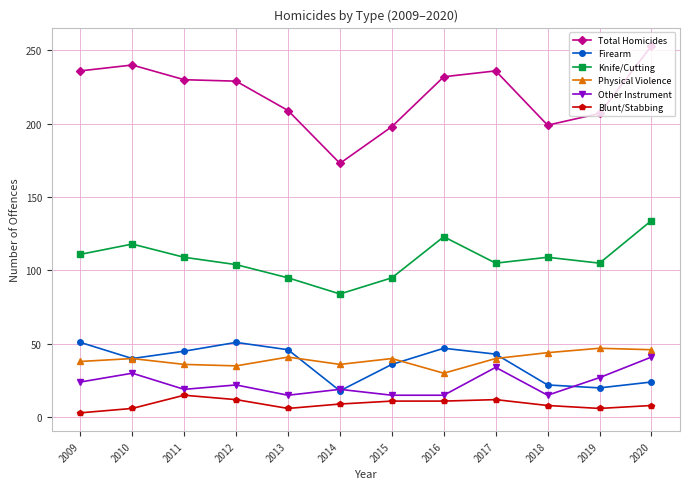

Is the value of Physical Violence at 2009 greater than the value of Blunt/Stabbing at 2020?

Yes